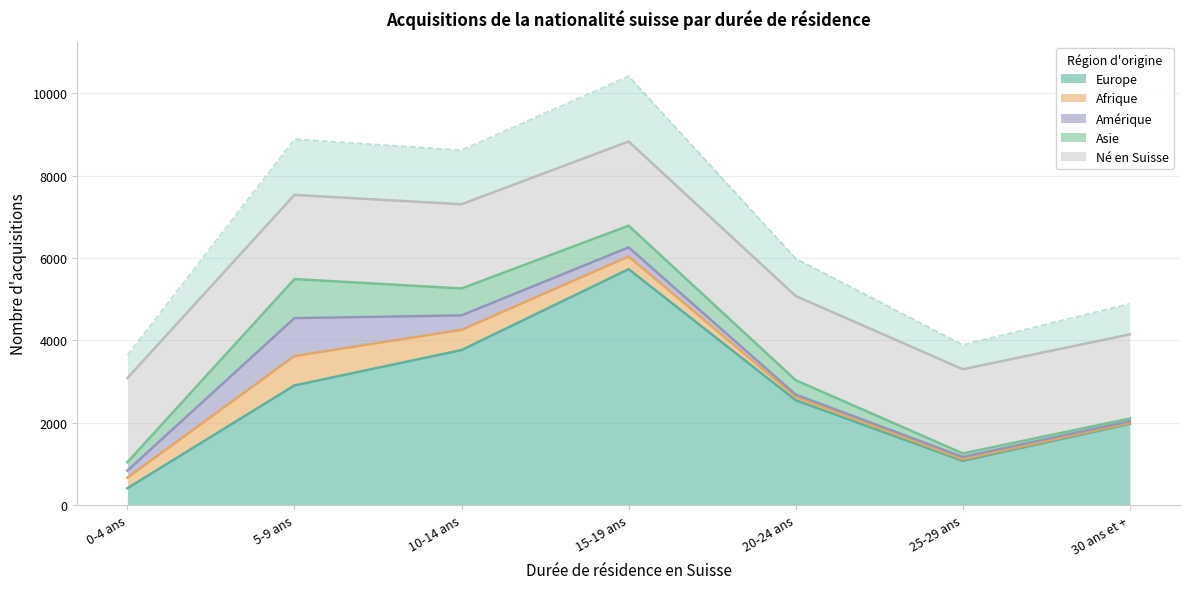

What is the value of the Asie point at the 5th from the left?

350